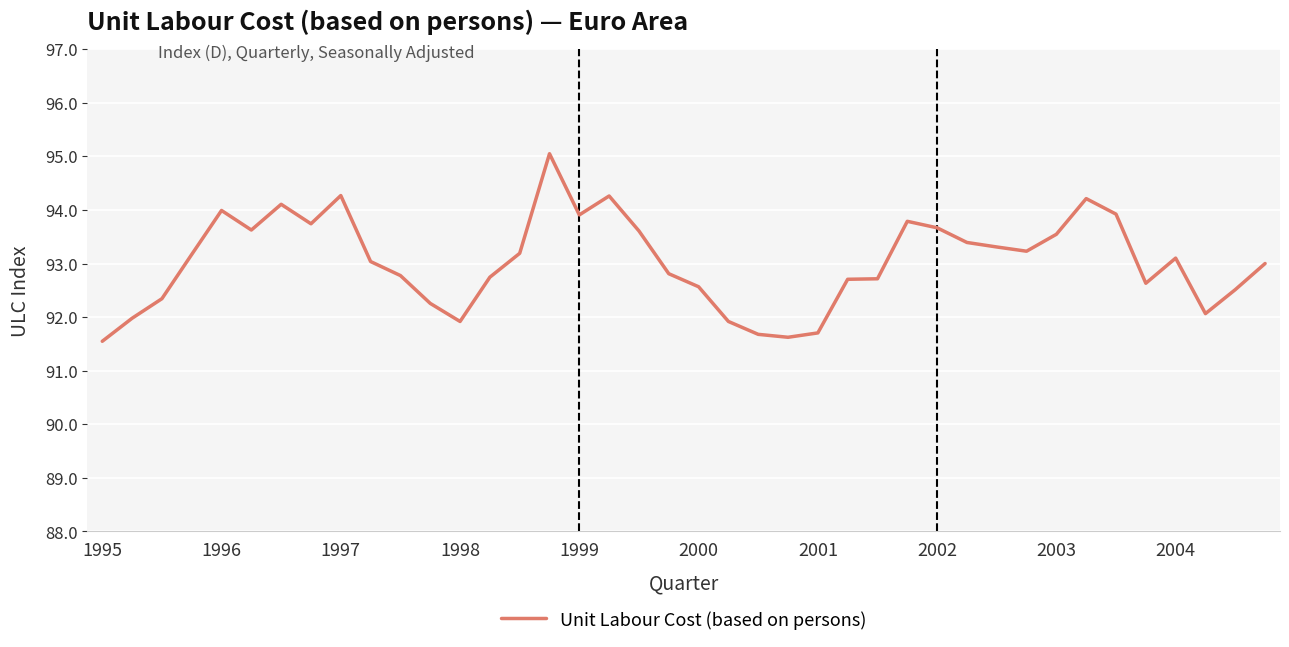

What is the maximum value shown in the chart?

95.0